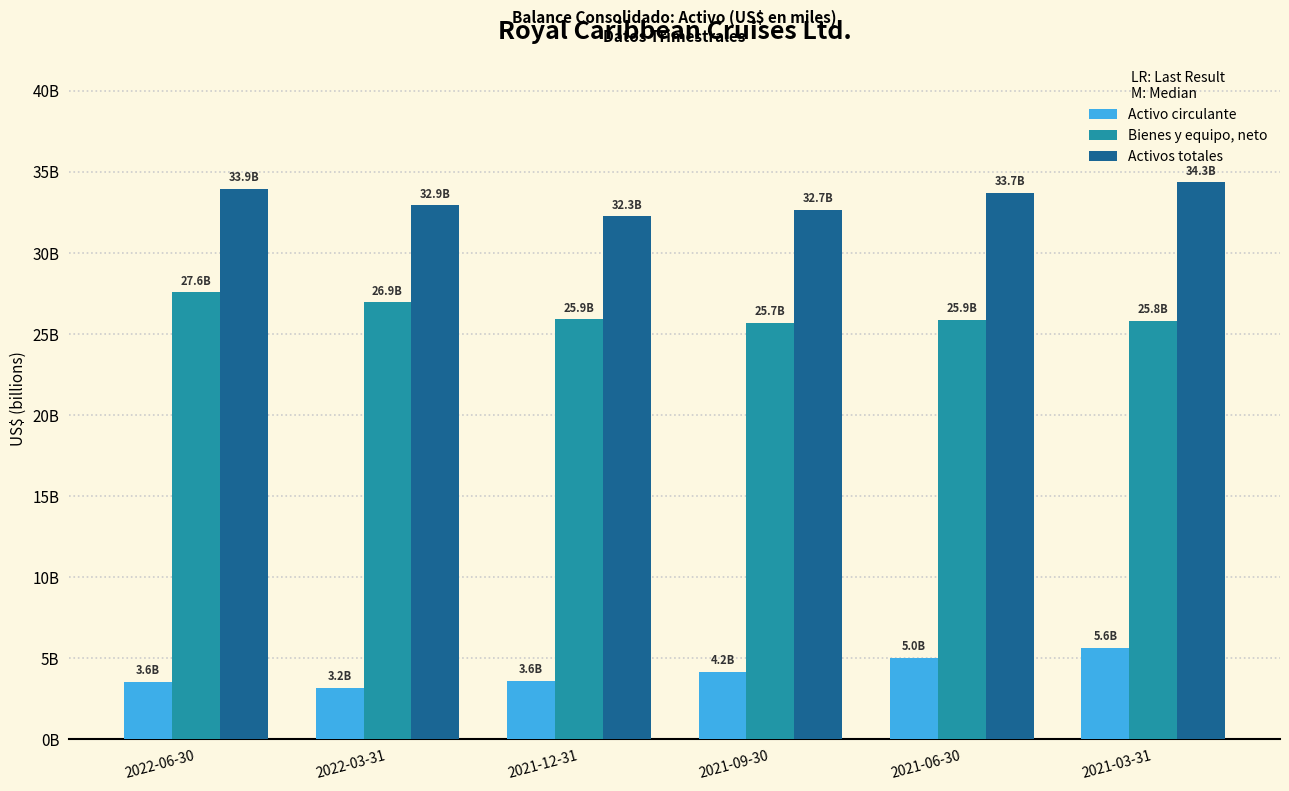

Where is Bienes y equipo, neto nearest to the value 26?

2021-12-31